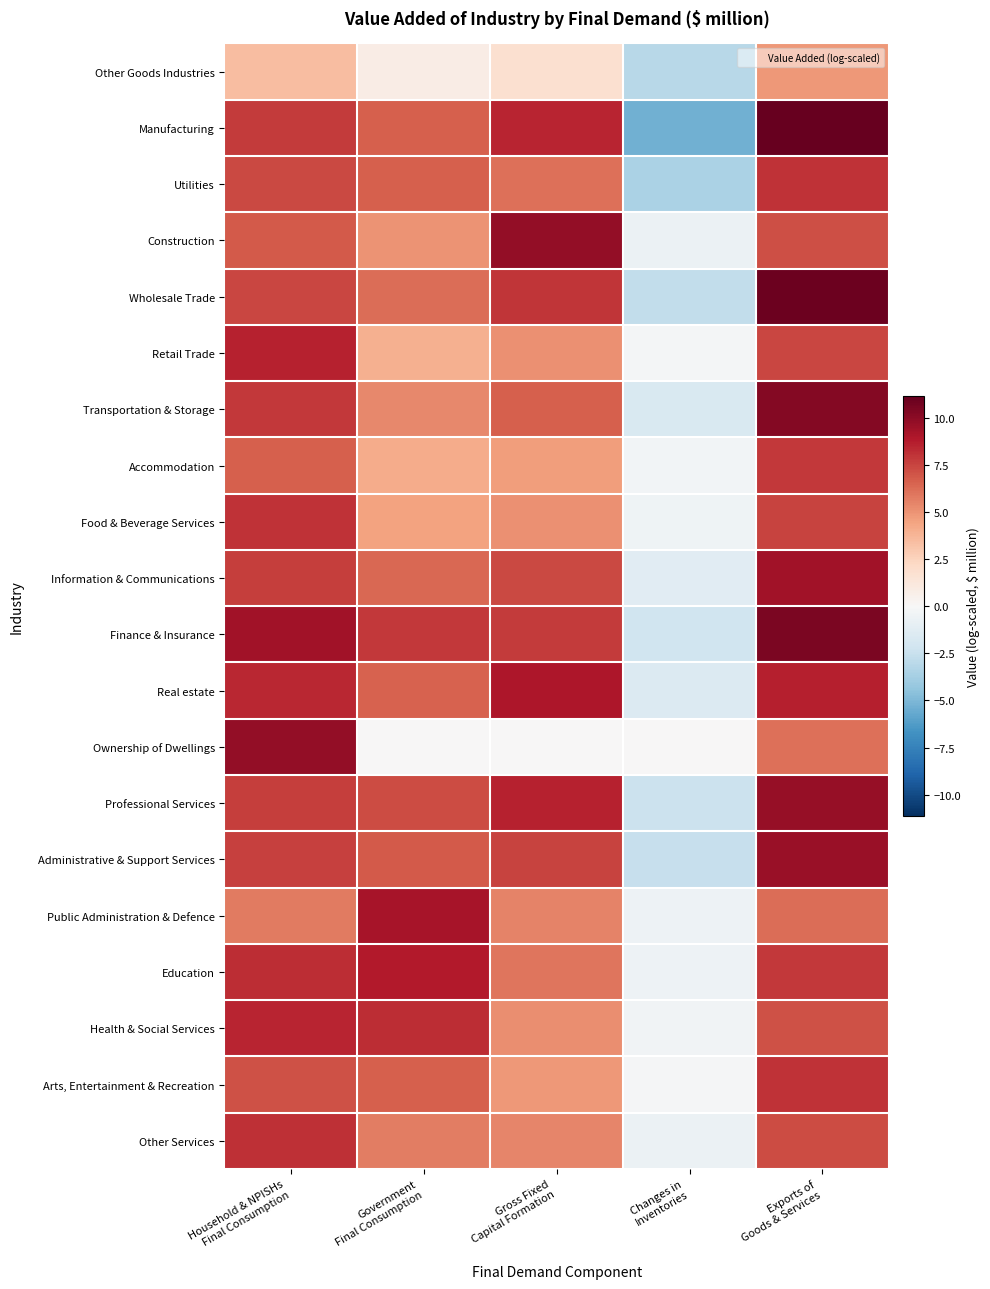

Between Government
Final Consumption and Exports of
Goods & Services, which is larger?

Exports of
Goods & Services